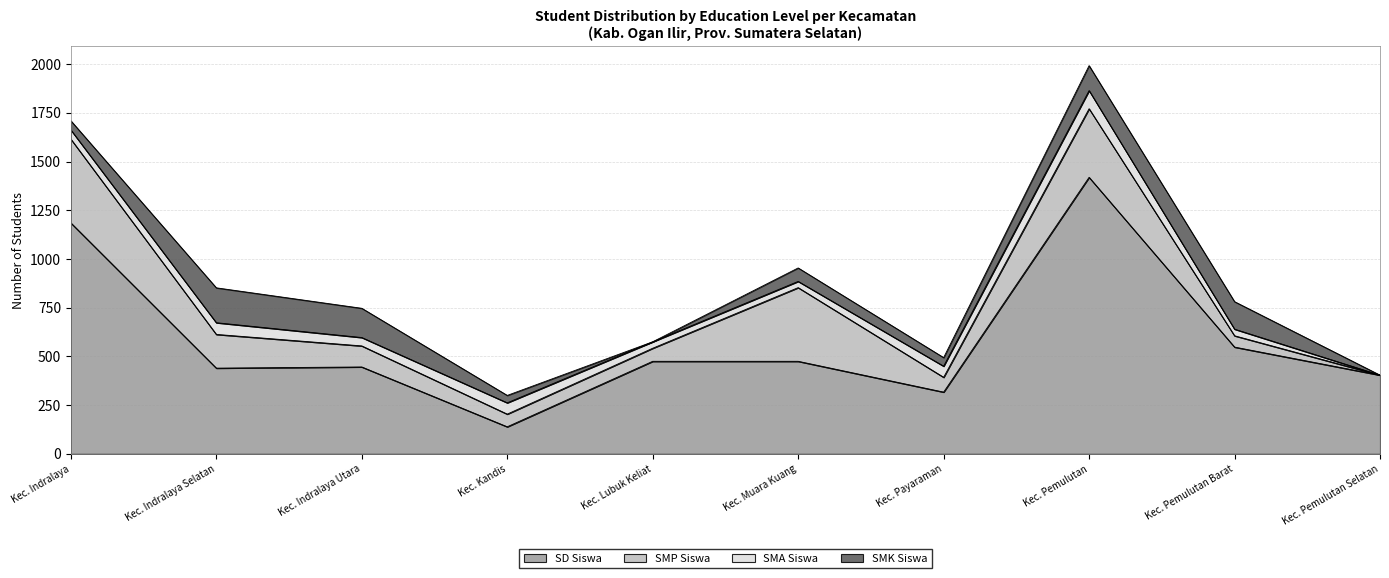

What is the difference between the SMP Siswa values at Kec. Pemulutan Barat and Kec. Indralaya?

372